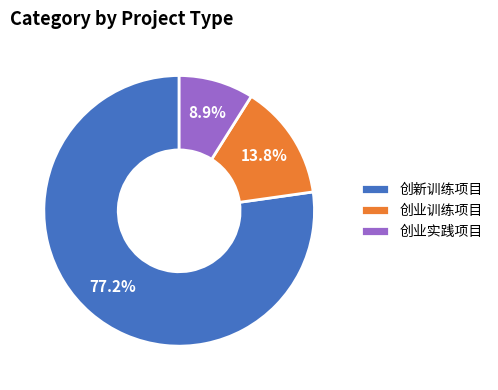

Is there a majority slice in this chart?

Yes